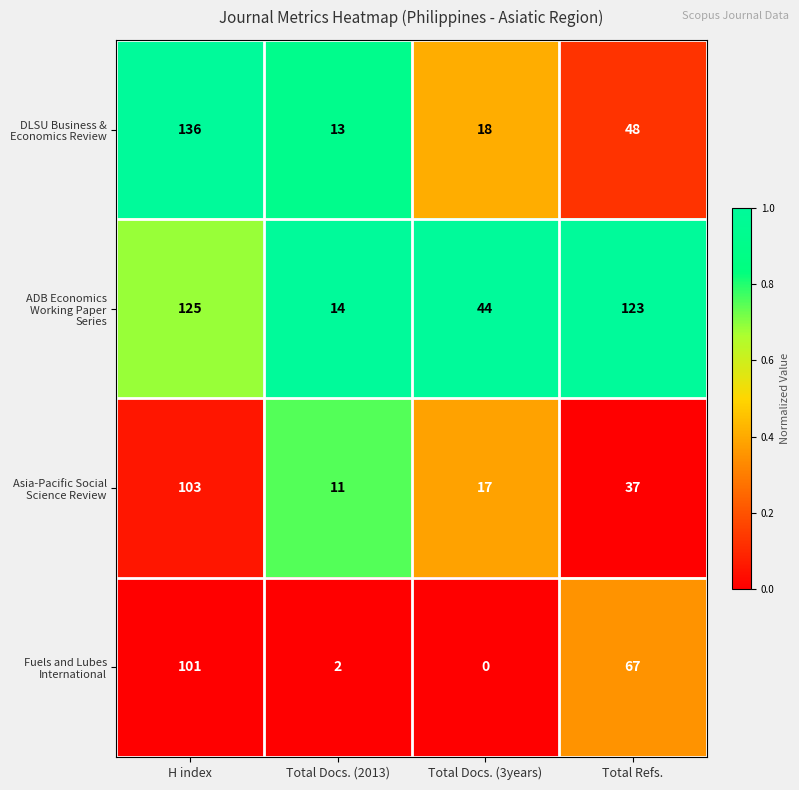

What is the greatest value displayed?

136